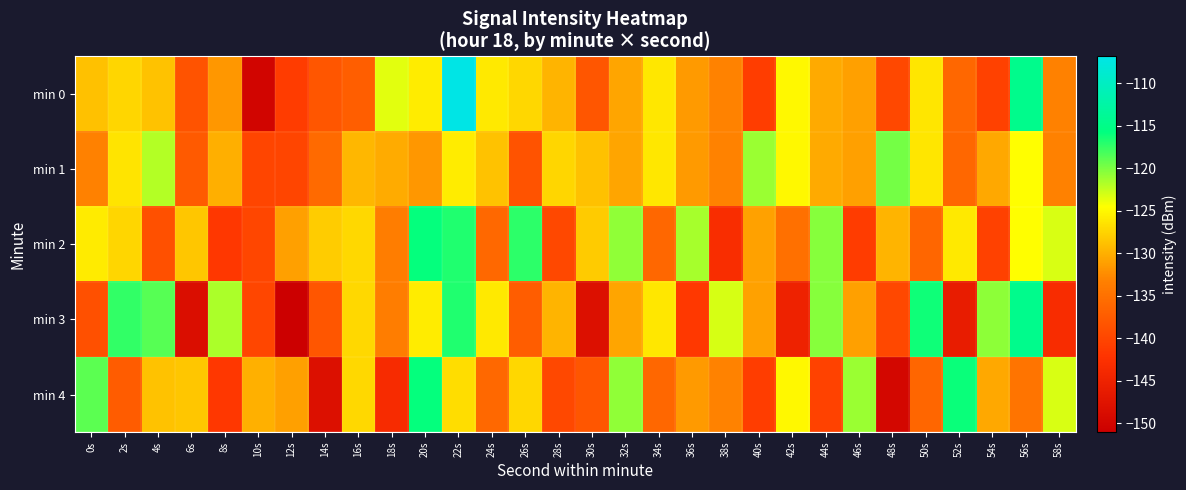

Which series has the largest total across all categories?

min 2